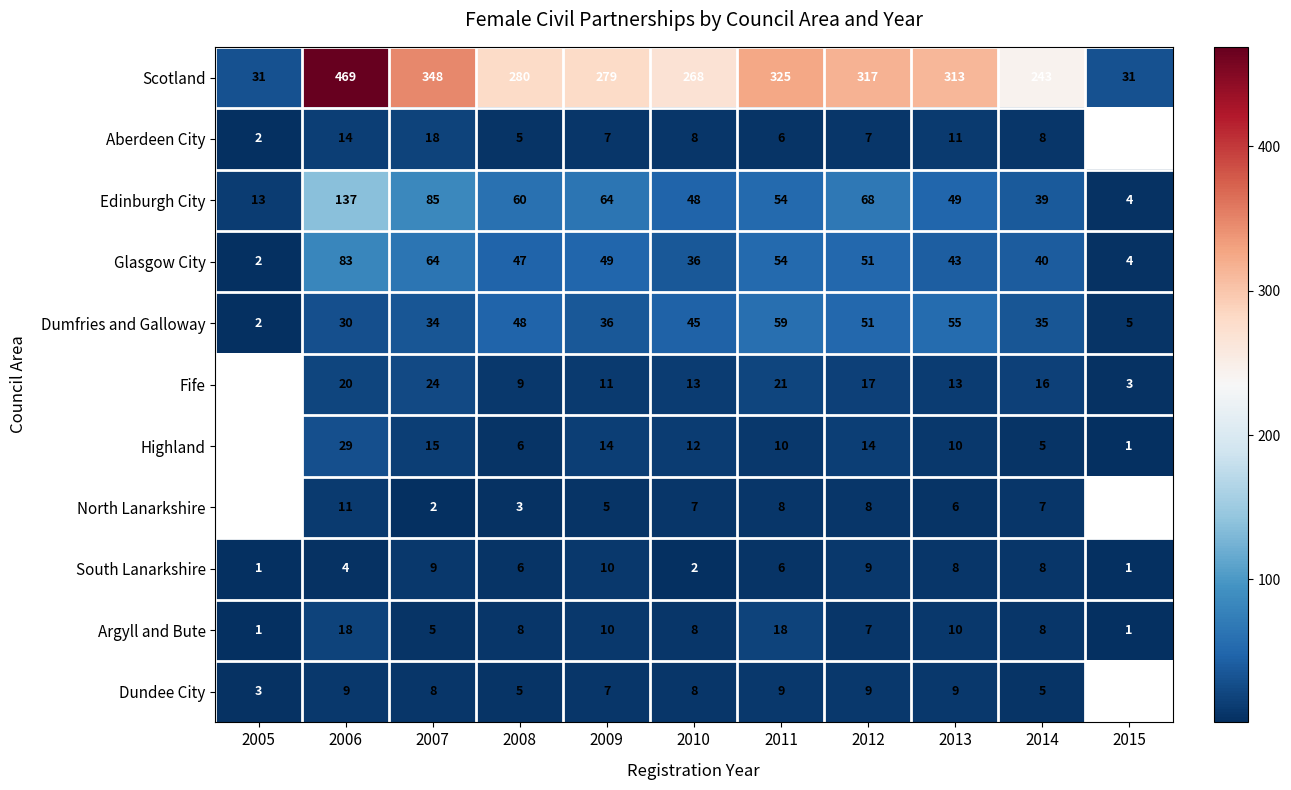

What is the spread (max minus min) of values at 2009?

274